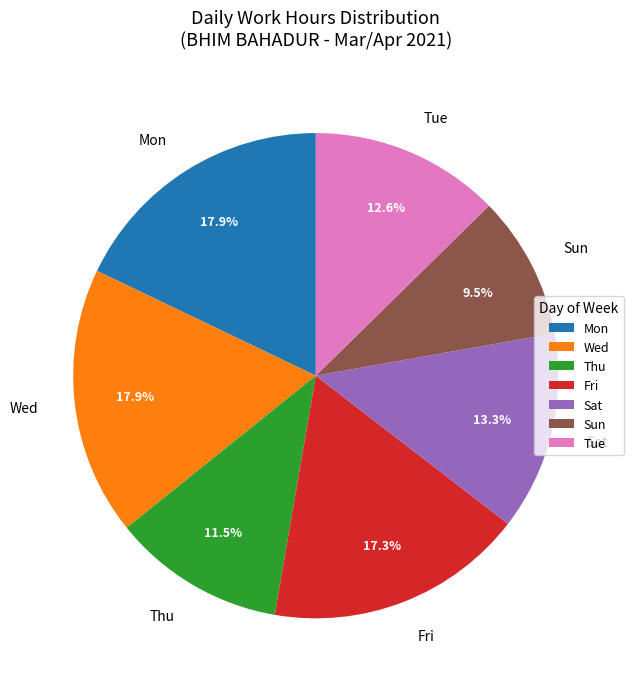

Which has a higher value, Thu or Mon?

Mon